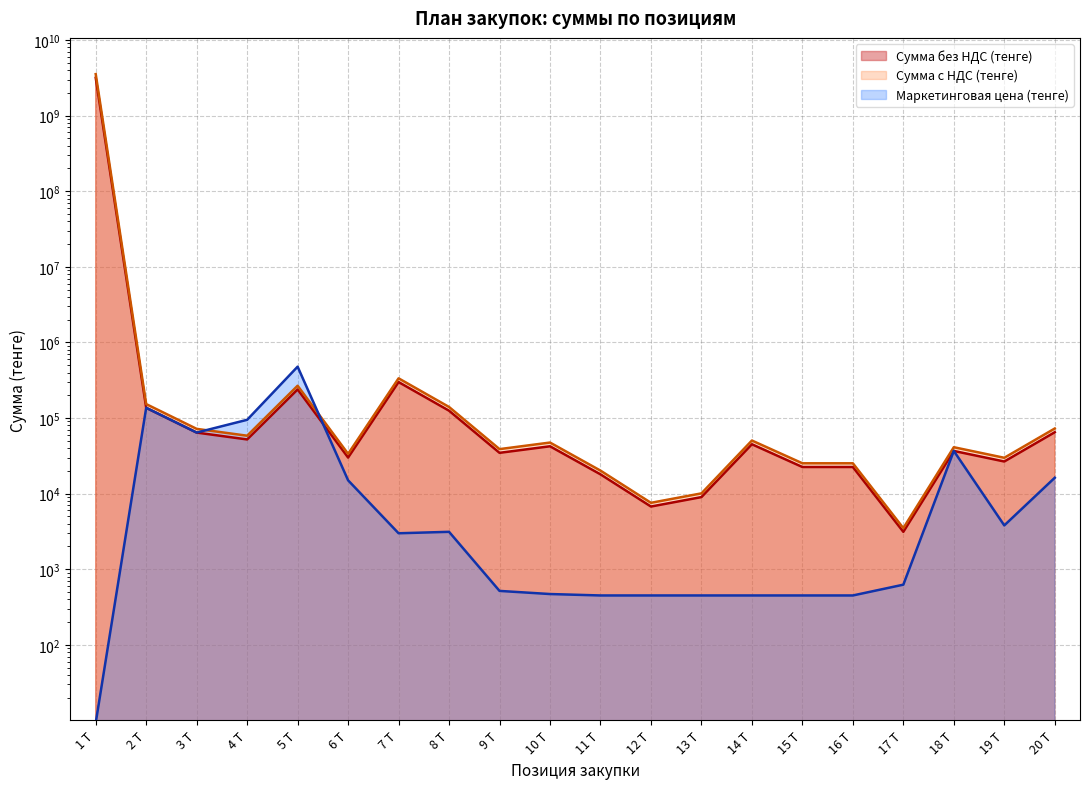

What are all the series names shown in the legend?

Сумма без НДС (тенге), Сумма с НДС (тенге), Маркетинговая цена (тенге)